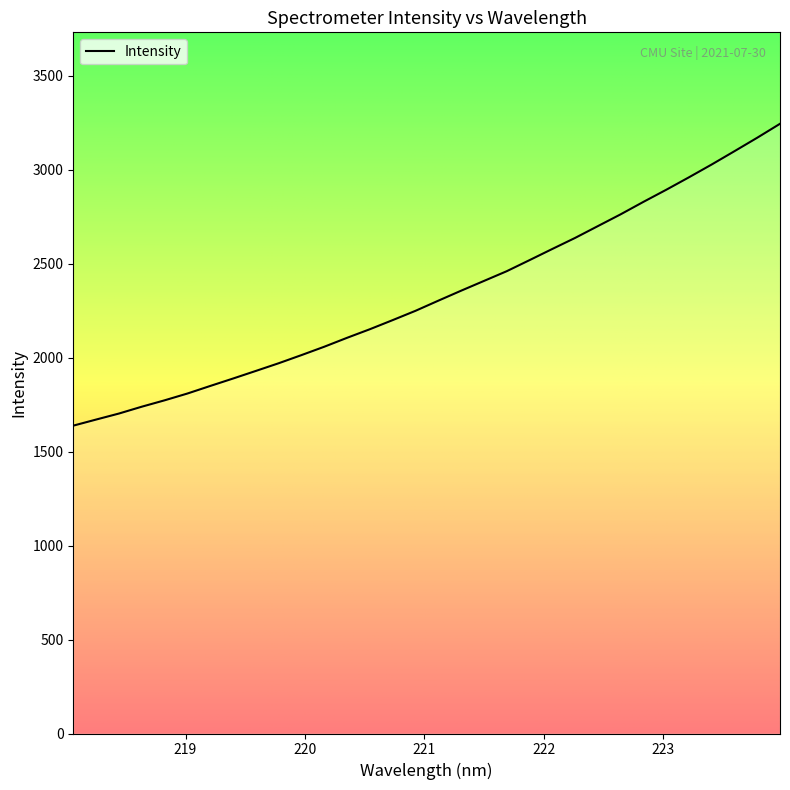

What is the maximum value shown in the chart?

3244.9